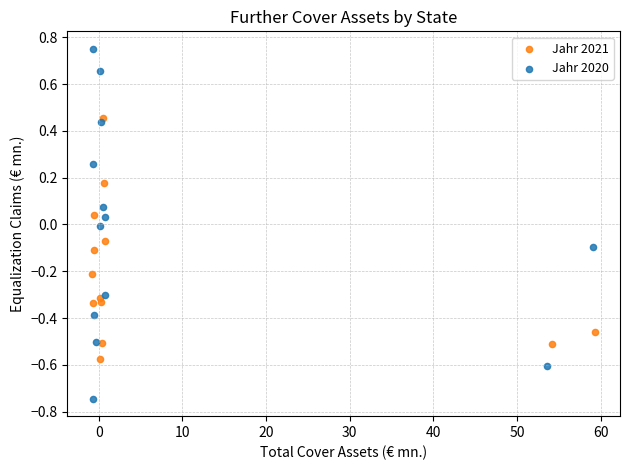

What are all the series names shown in the legend?

Jahr 2021, Jahr 2020